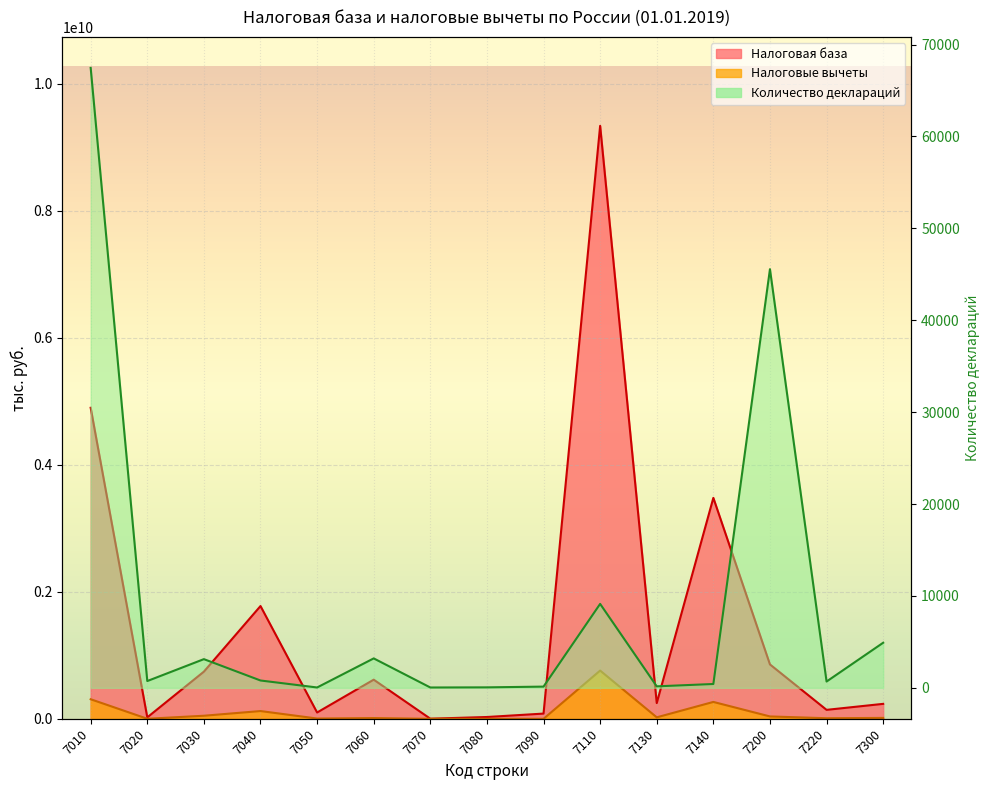

What is the sum of all Налоговые вычеты values?

1606672046